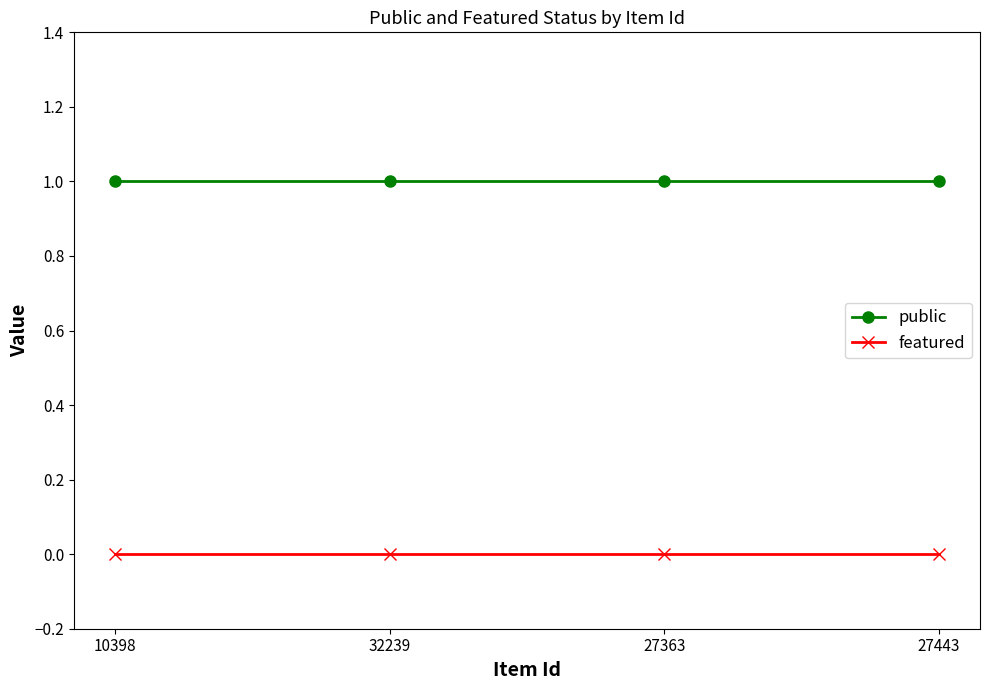

True or false: featured and public cross at least once.

False